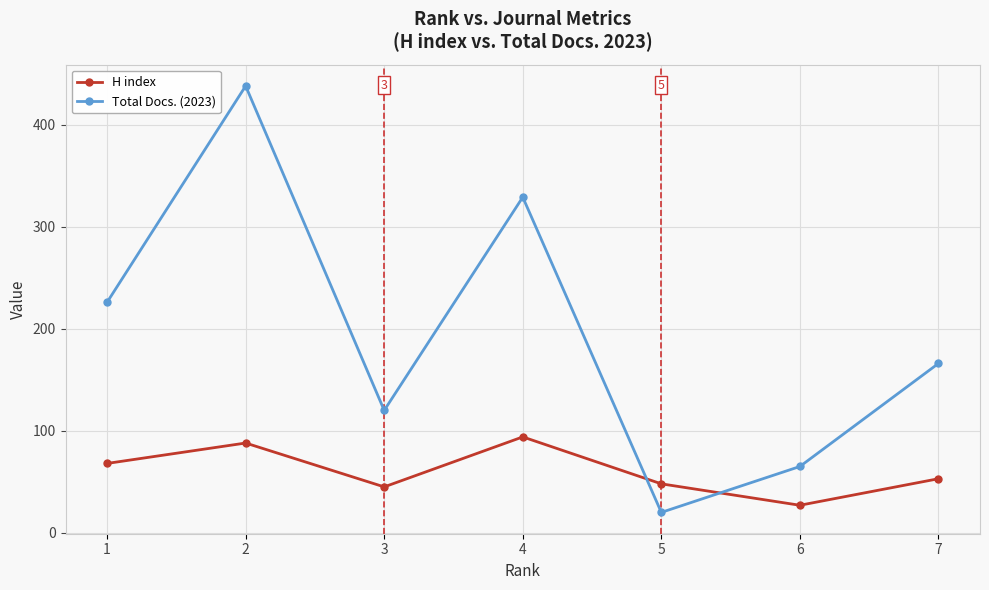

At 2, list the series in order from smallest to largest.

H index, Total Docs. (2023)